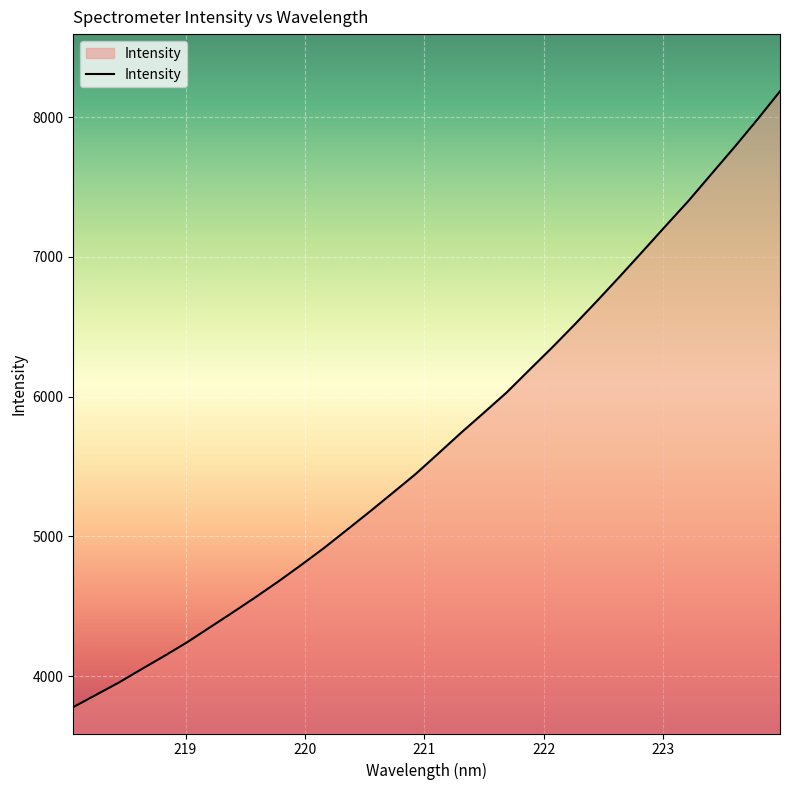

What is the sum of all values?

181860.2